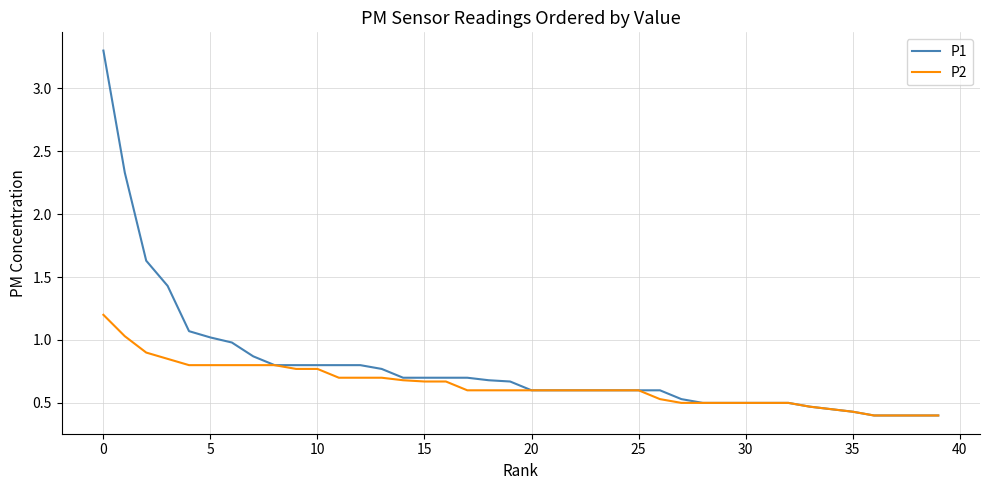

Which series has the largest range (max minus min)?

P1